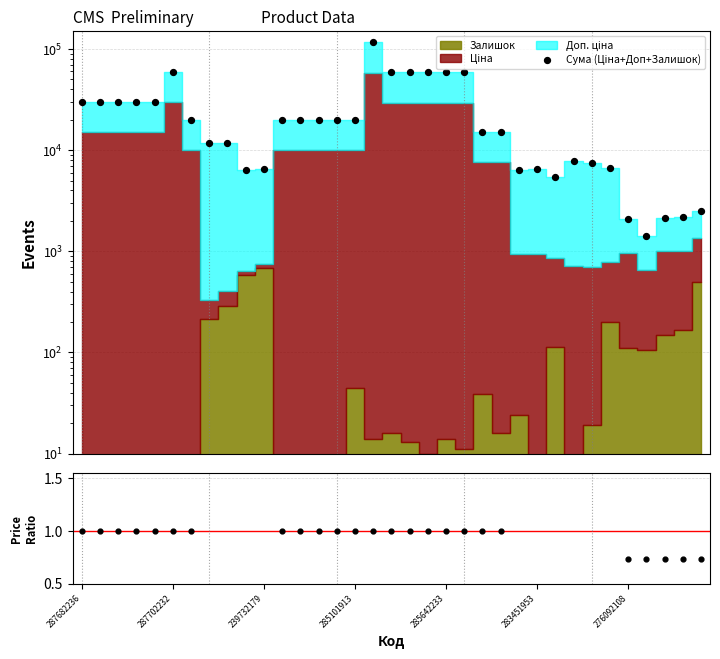

At which category is the sum across all series the highest?

16